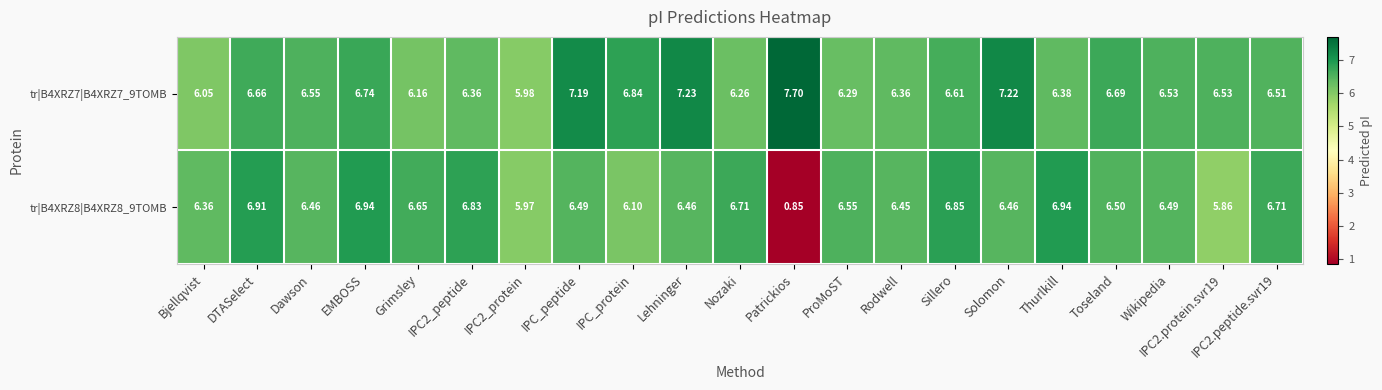

Which series has the widest spread of values?

tr|B4XRZ8|B4XRZ8_9TOMB